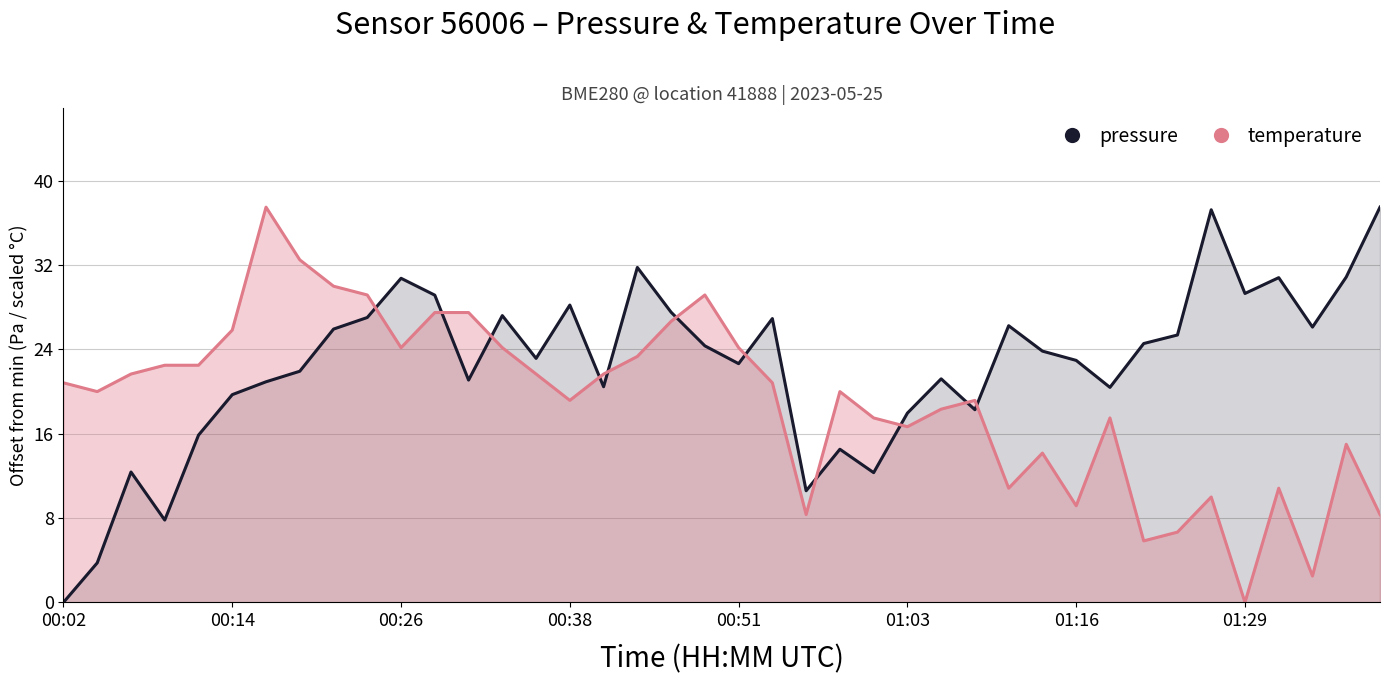

How many positive values does the pressure series have?

39